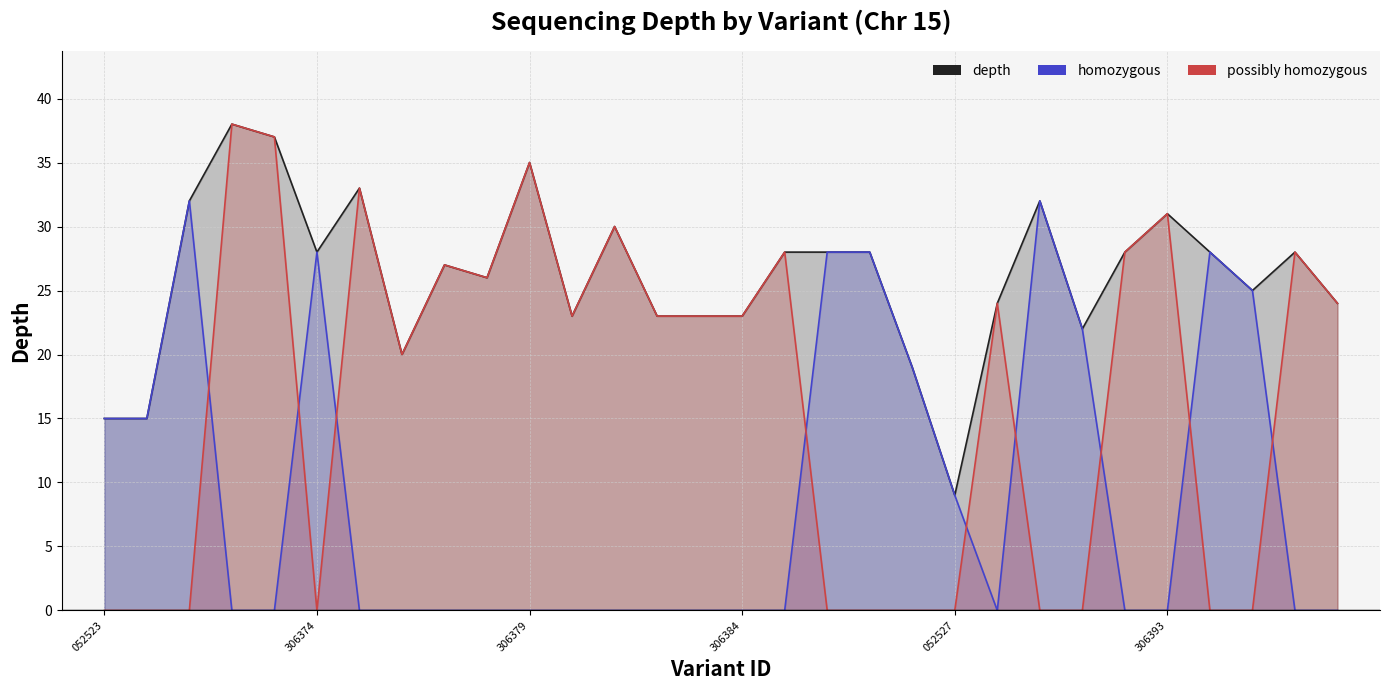

Reading left to right, what are all the values shown in this chart?

depth: 15	15	32	38	37	28	33	20	27	26	35	23	30	23	23	23	28	28	28	19	9	24	32	22	28	31	28	25	28	24
homozygous: 15	15	32	0	0	28	0	0	0	0	0	0	0	0	0	0	0	28	28	19	9	0	32	22	0	0	28	25	0	0
possibly homozygous: 0	0	0	38	37	0	33	20	27	26	35	23	30	23	23	23	28	0	0	0	0	24	0	0	28	31	0	0	28	24